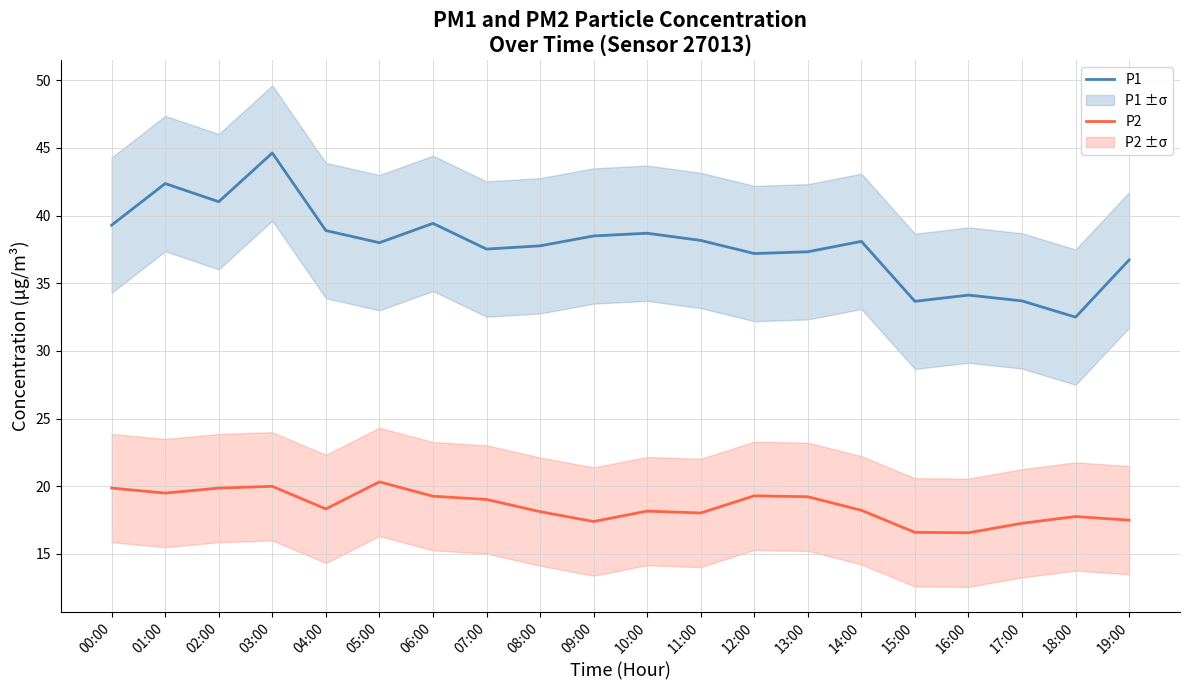

Where is the first local maximum for P1?

01:00